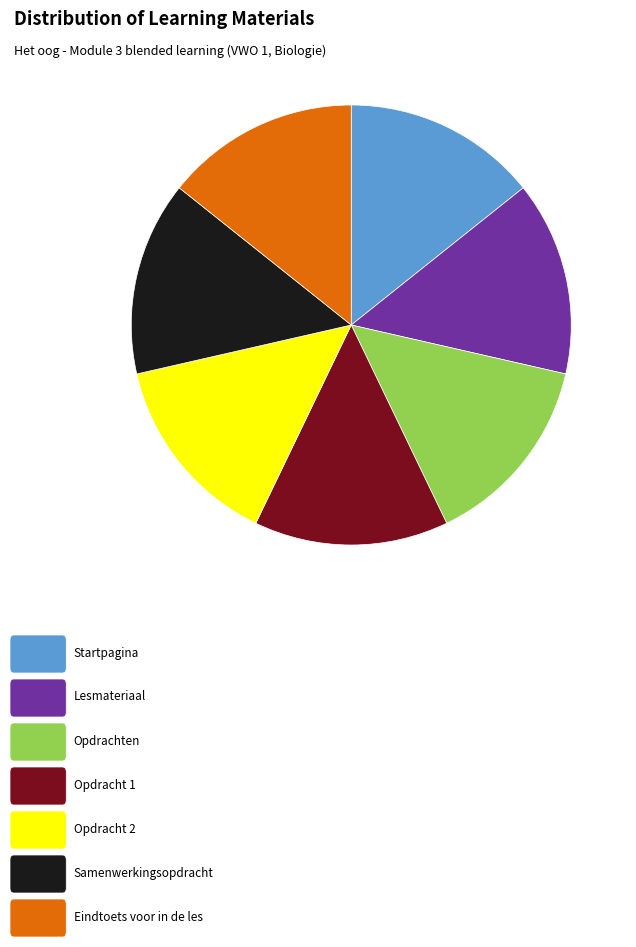

Count the number of slices in the pie.

7